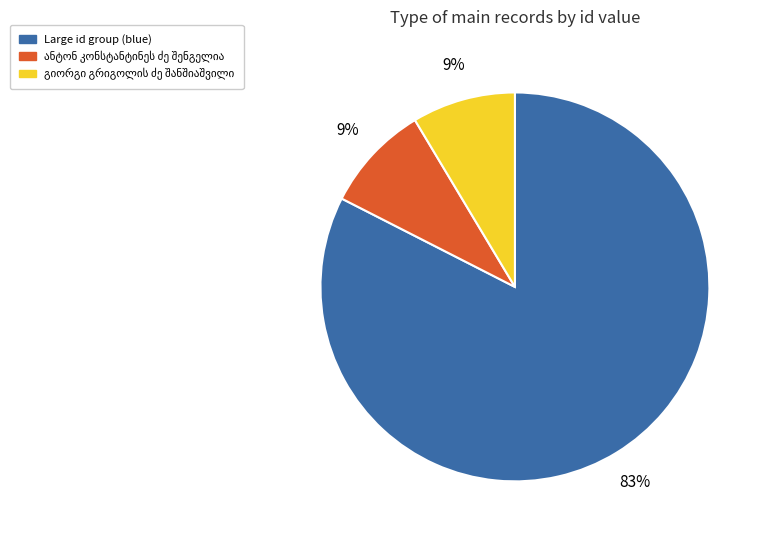

Is there a majority slice in this chart?

Yes